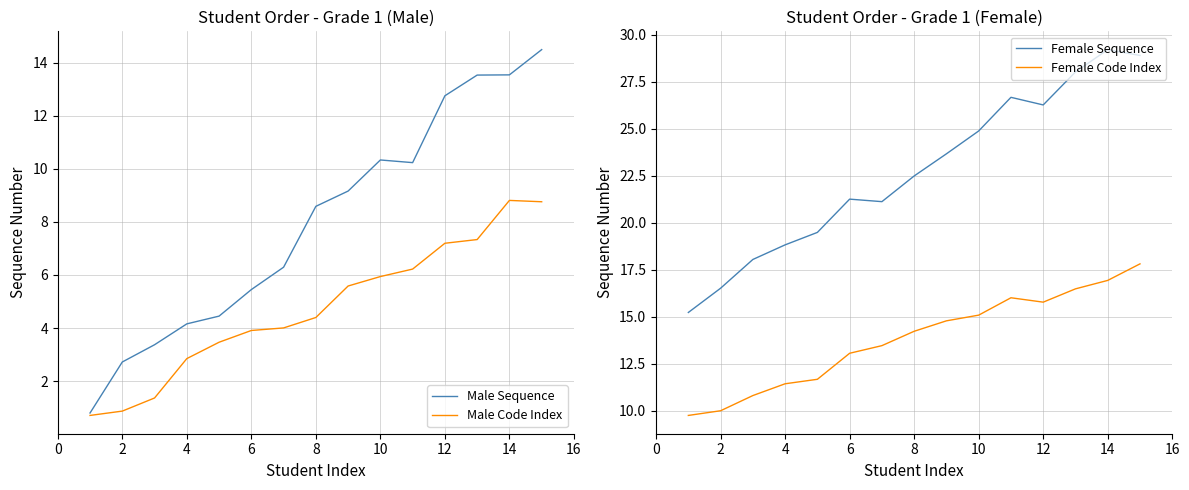

Reading left to right, what are all the values shown in this chart?

Male Sequence: 0.8	2.7	3.4	4.2	4.4	5.4	6.3	8.6	9.2	10.3	10.2	12.8	13.5	13.5	14.5
Male Code Index: 0.7	0.9	1.4	2.8	3.5	3.9	4.0	4.4	5.6	5.9	6.2	7.2	7.3	8.8	8.8
Female Sequence: 15.2	16.5	18.1	18.8	19.5	21.3	21.1	22.5	23.7	24.9	26.7	26.3	28.0	29.2	28.9
Female Code Index: 9.8	10.0	10.8	11.4	11.7	13.1	13.5	14.2	14.8	15.1	16.0	15.8	16.5	16.9	17.8